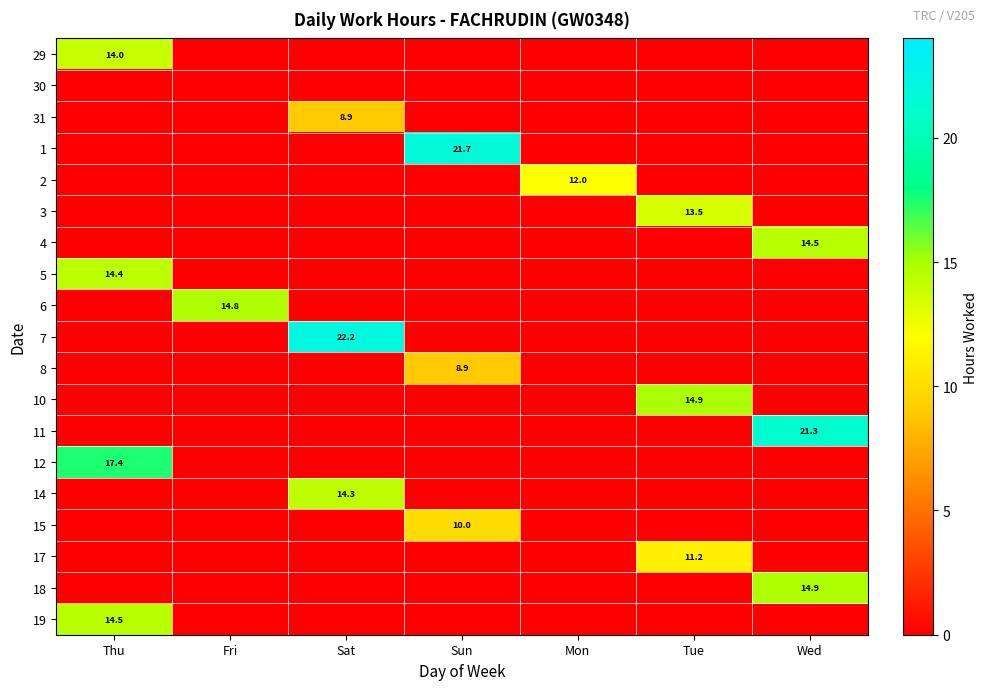

The 29 series shows 0.0 at Tue. True or false?

True